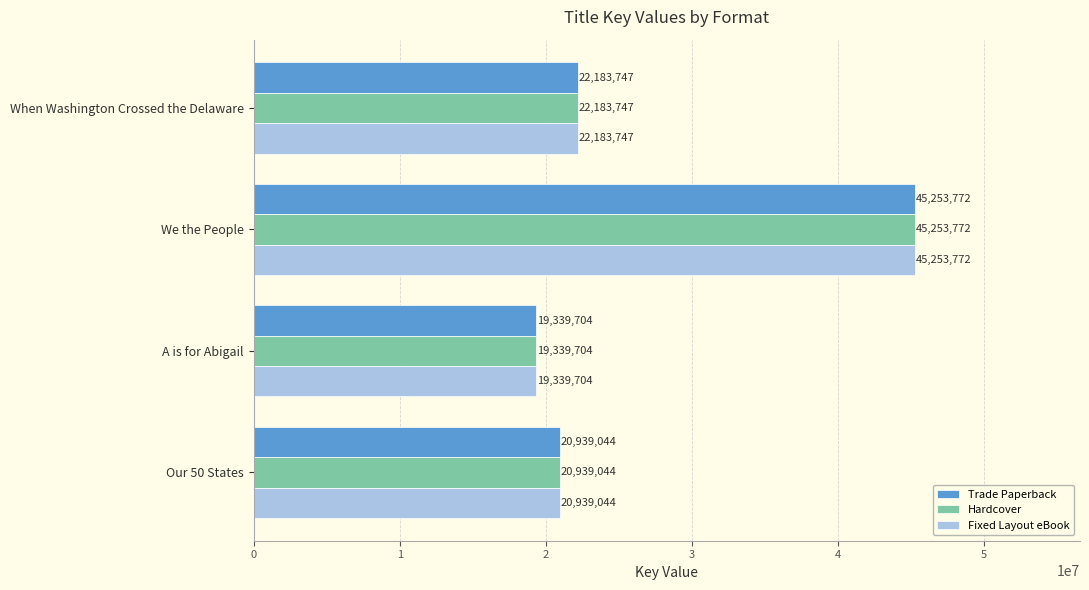

How many categories are shown in the chart?

4